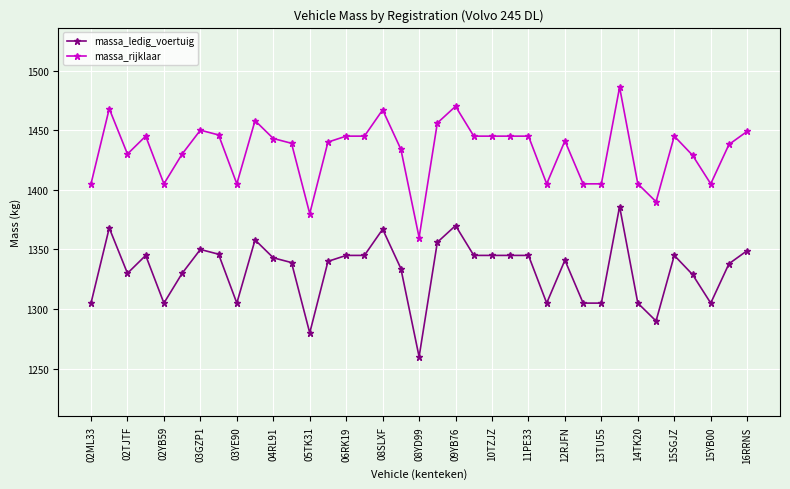

Which series has the largest total across all categories?

massa_rijklaar